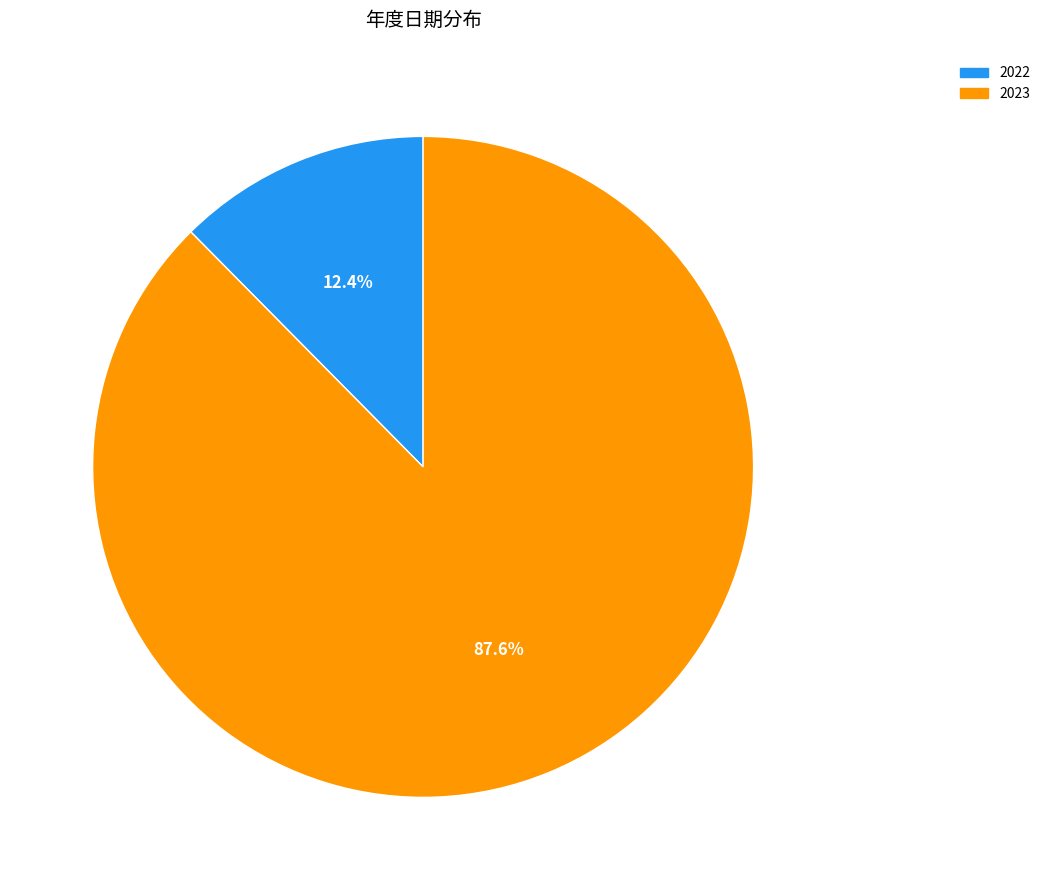

To the nearest percent, what percentage of the pie is 2022?

12%